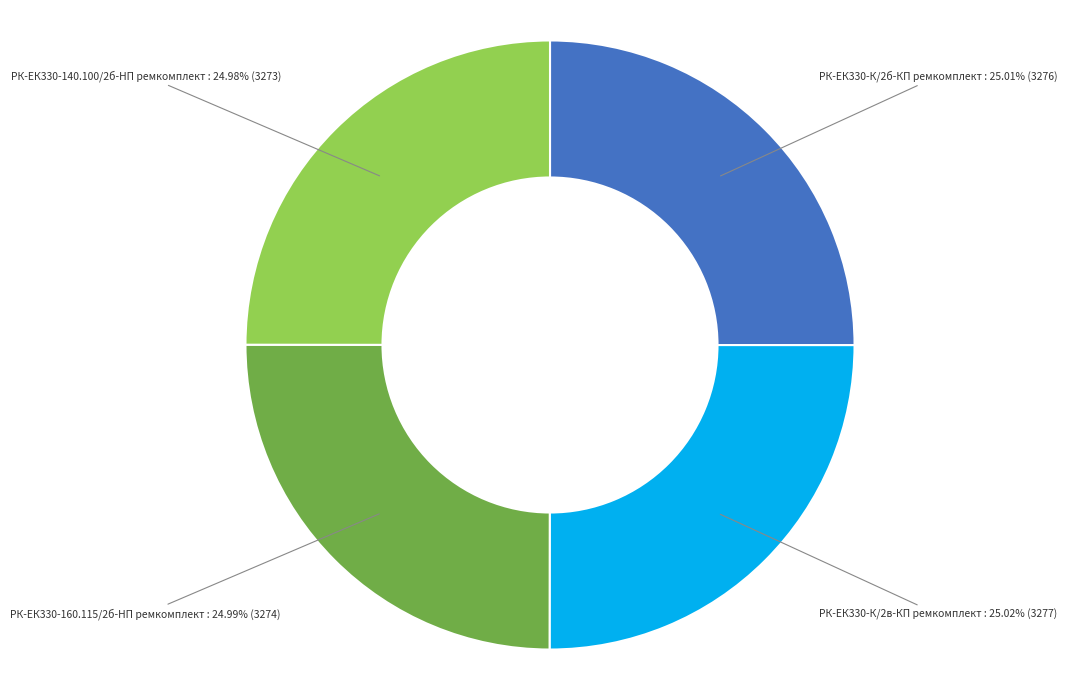

Does any single category account for the majority?

No